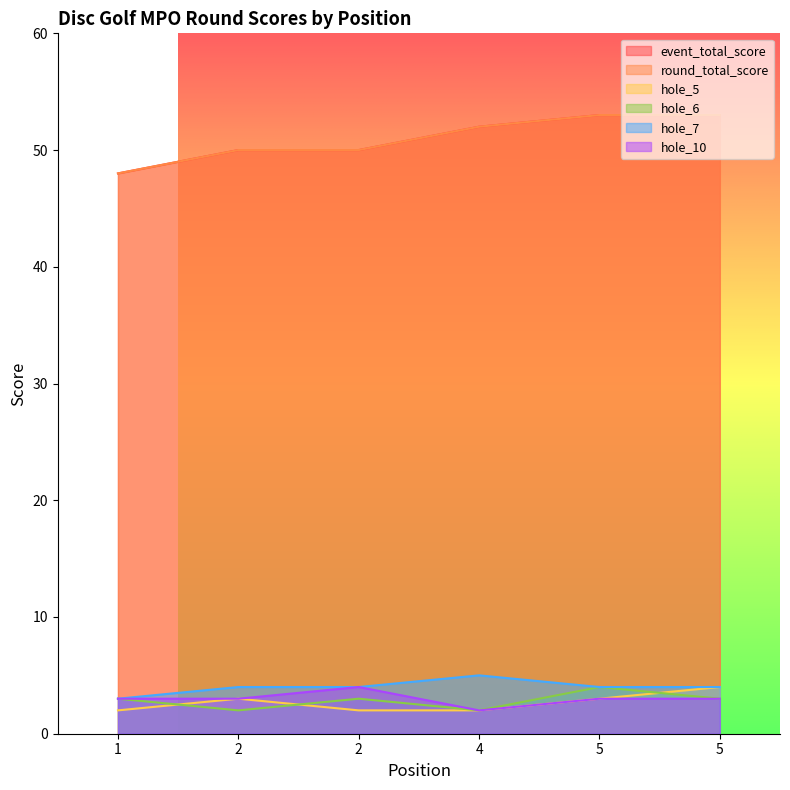

True or false: hole_6 and round_total_score cross at least once.

False